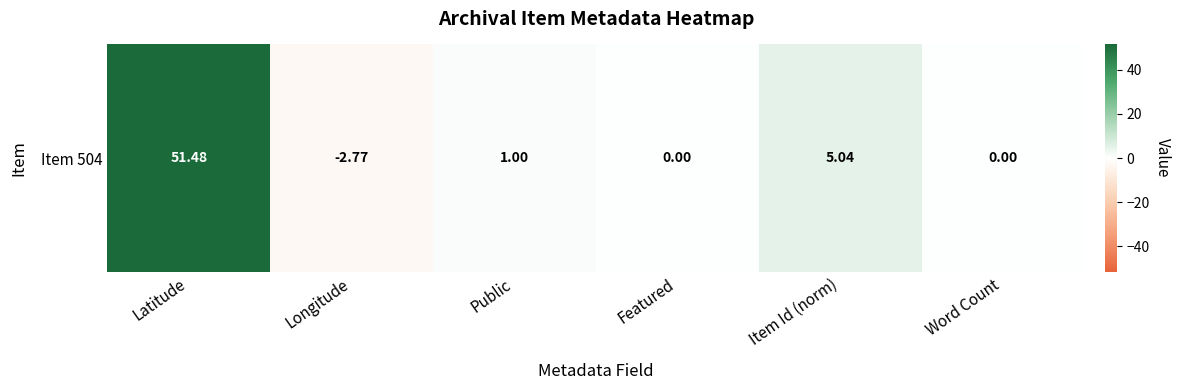

Count the number of data series in this chart.

1